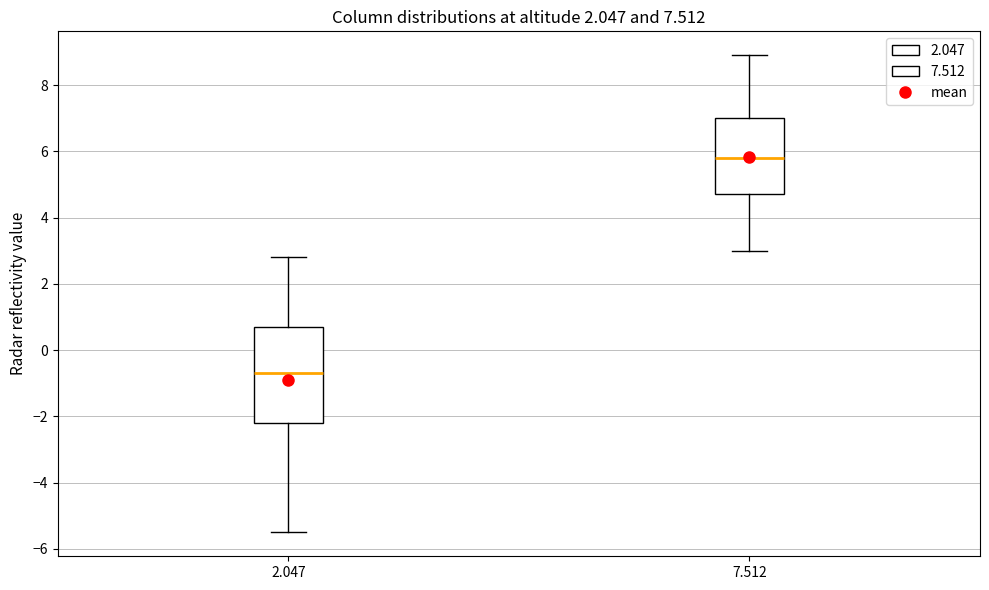

Reading left to right, transcribe this box plot: for each box, give where its median line is, the range the box spans, and where its two whiskers end, as read against the y-axis. The values are not printed on the chart, so give them approximately, as read against the axis.

2.047: median -0.6, box -2.2 to 0.8, whiskers -5.4 to 2.8
7.512: median 5.8, box 4.8 to 7.0, whiskers 3.0 to 9.0